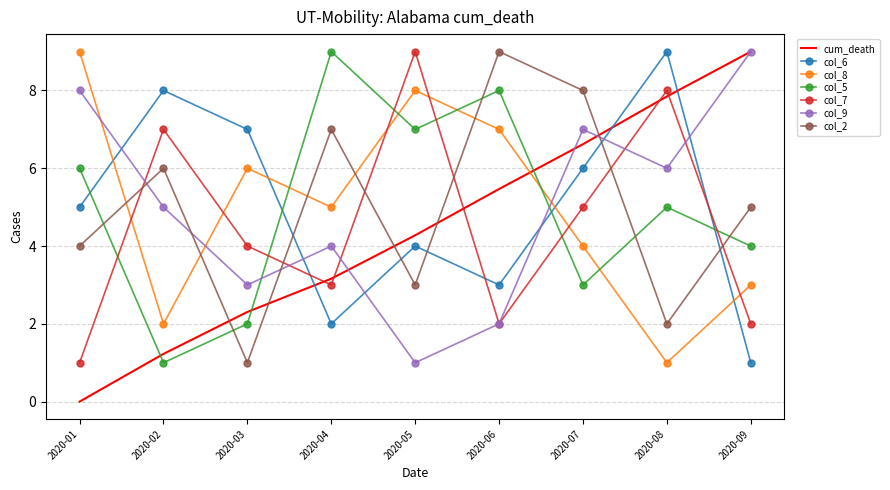

True or false: col_2 and col_8 cross at least once.

True